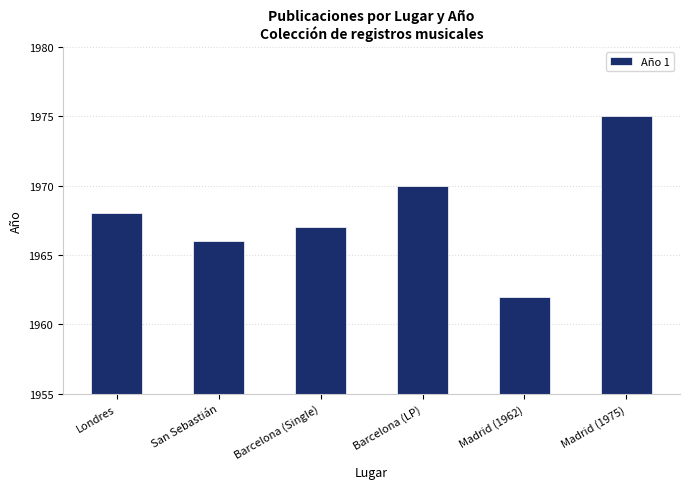

What is the maximum value shown in the chart?

1975